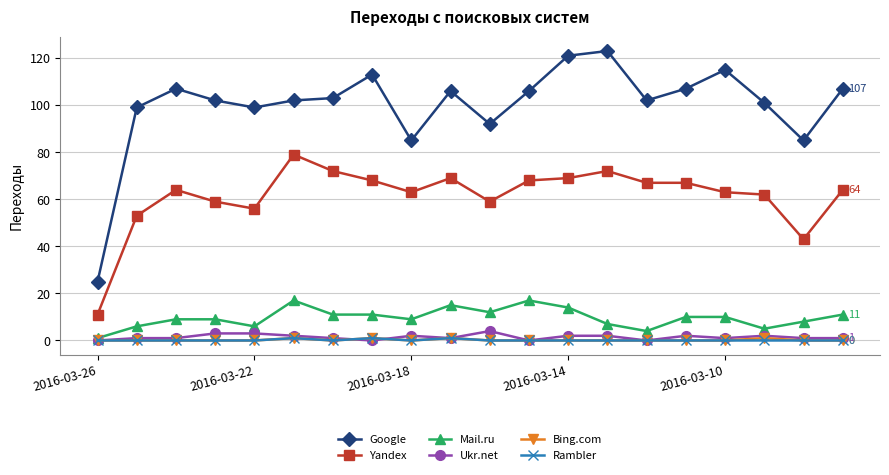

True or false: Ukr.net and Yandex intersect in this chart.

False